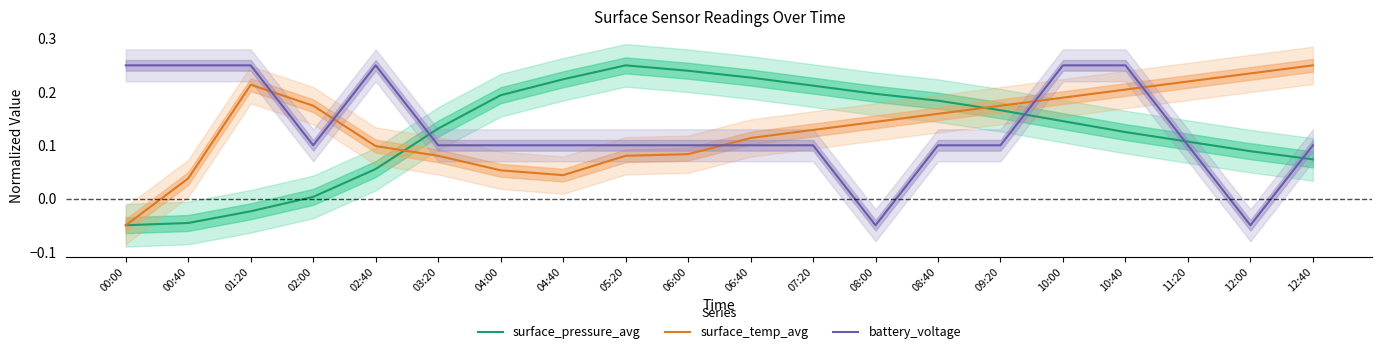

What is the label of the 11th point from the left?

06:40